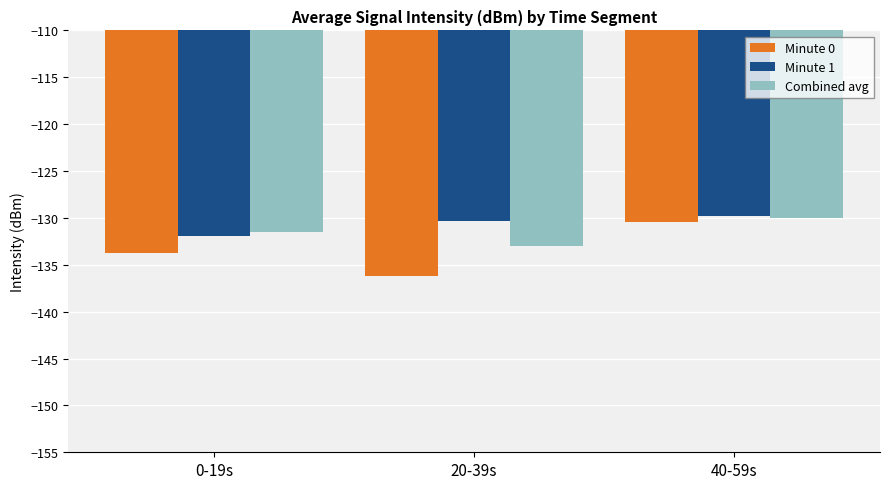

Read the Minute 0 value at 0-19s.

-133.8